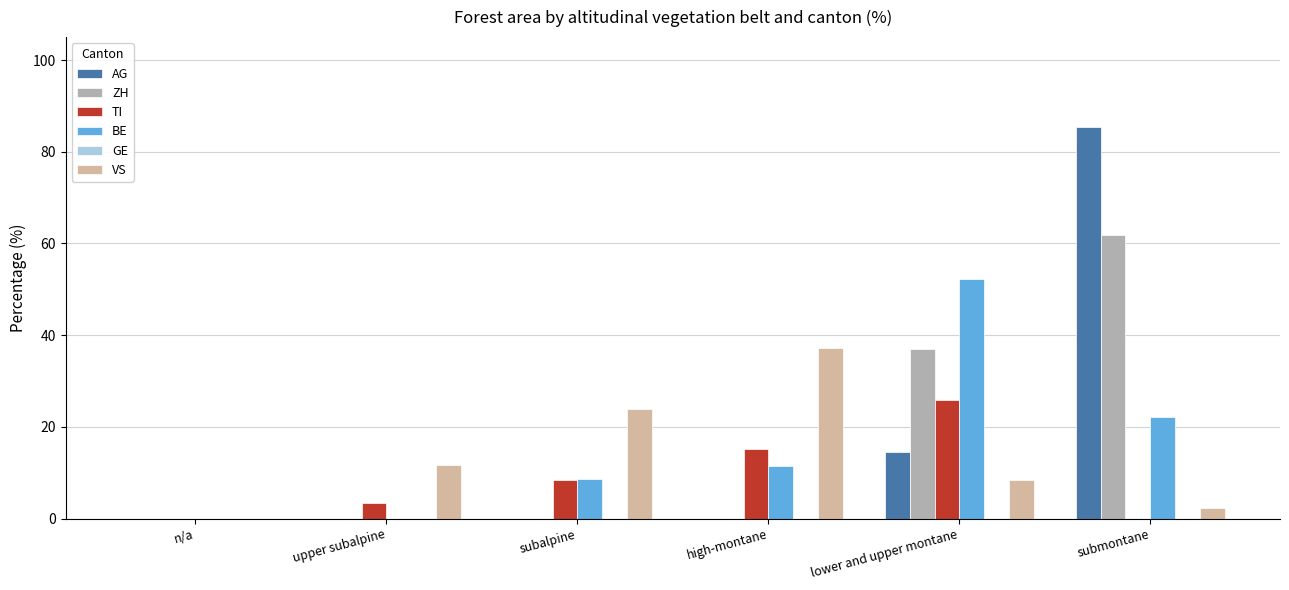

What is the approximate value of VS at submontane?

2.3